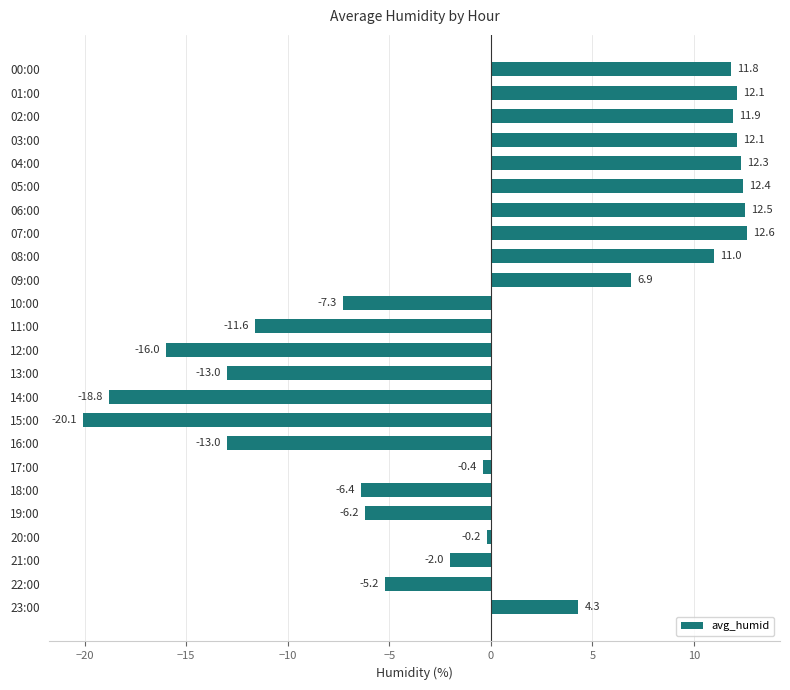

How many bars are there in total?

24